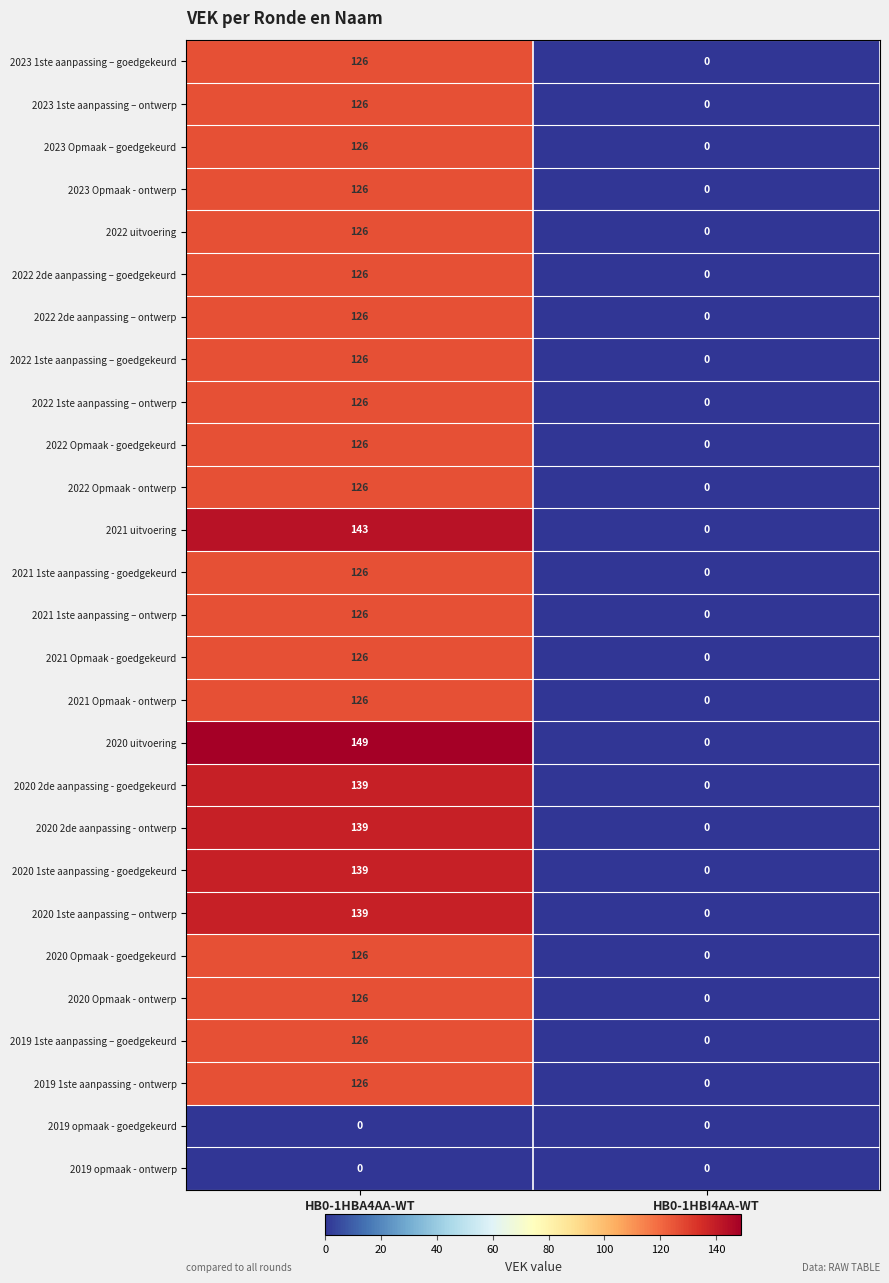

How many series are shown in this chart?

27